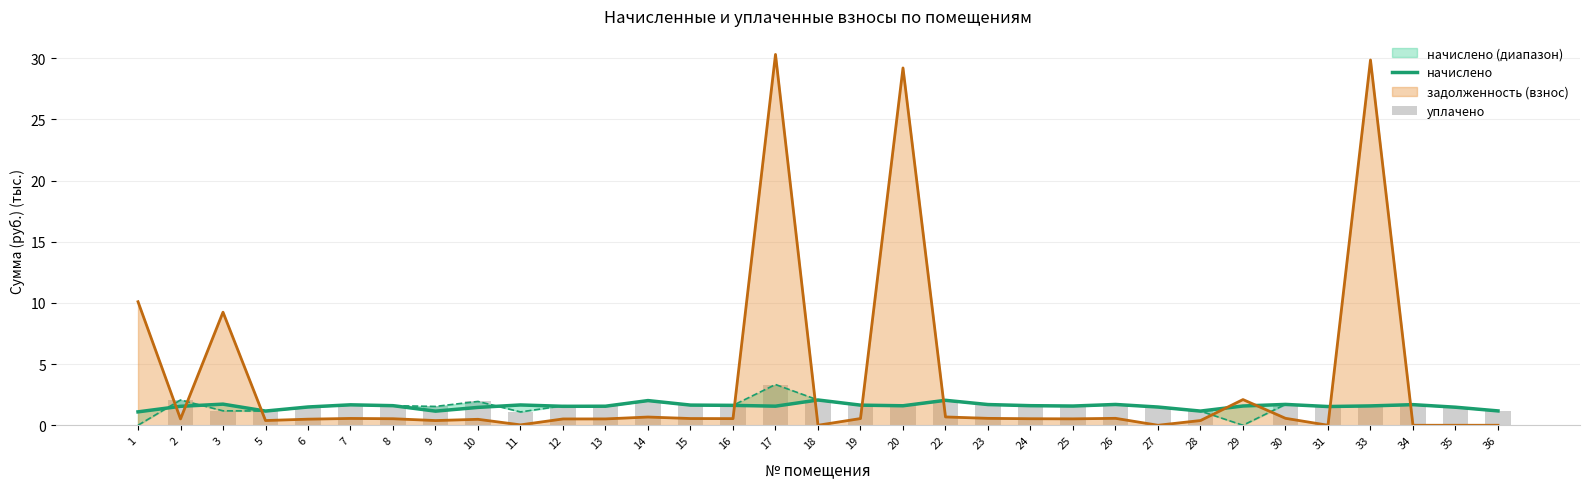

Is it true that задолженность (взнос) equals 9.2 at 3?

True